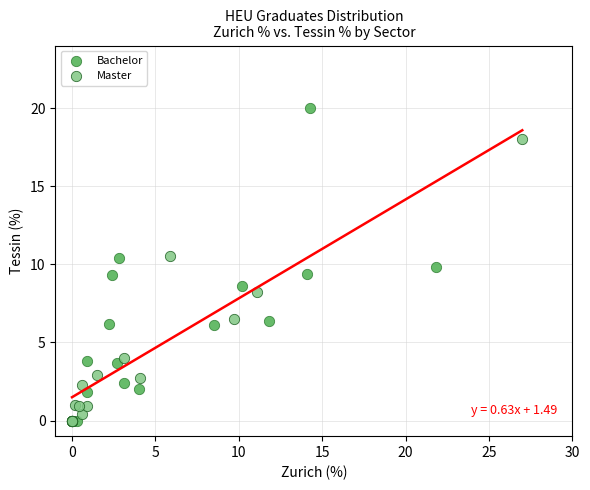

Which series has the largest Y range (max minus min)?

Bachelor